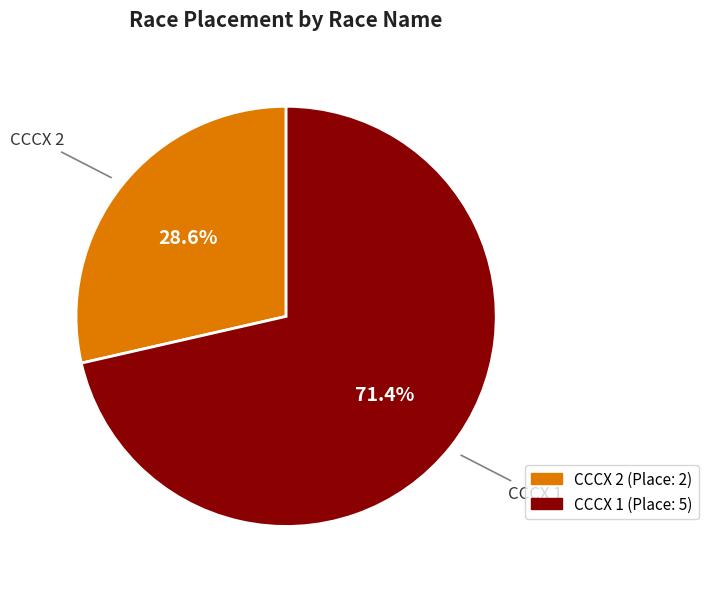

What is the total percentage of CCCX 1 and CCCX 2?

100.0%